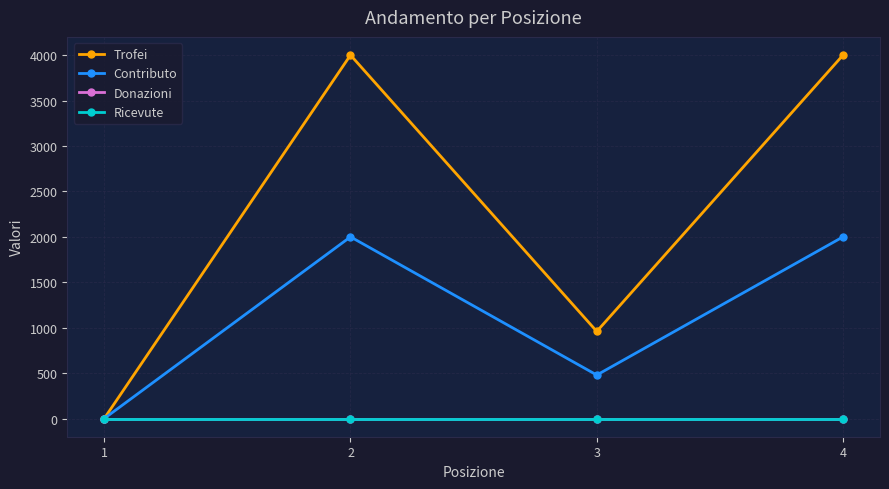

Does the chart have visible grid lines?

Yes